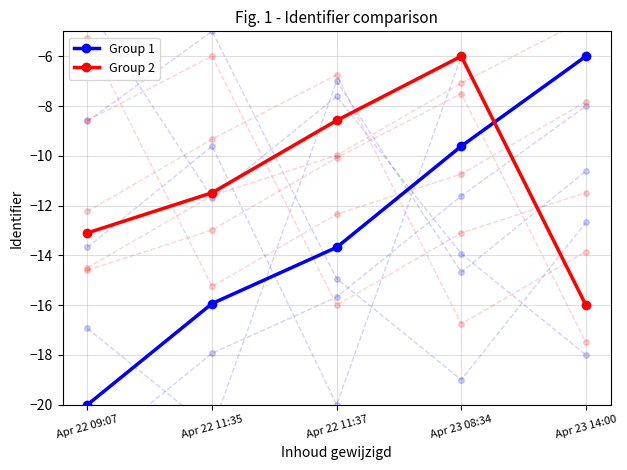

Which series has the widest spread of values?

Group 1